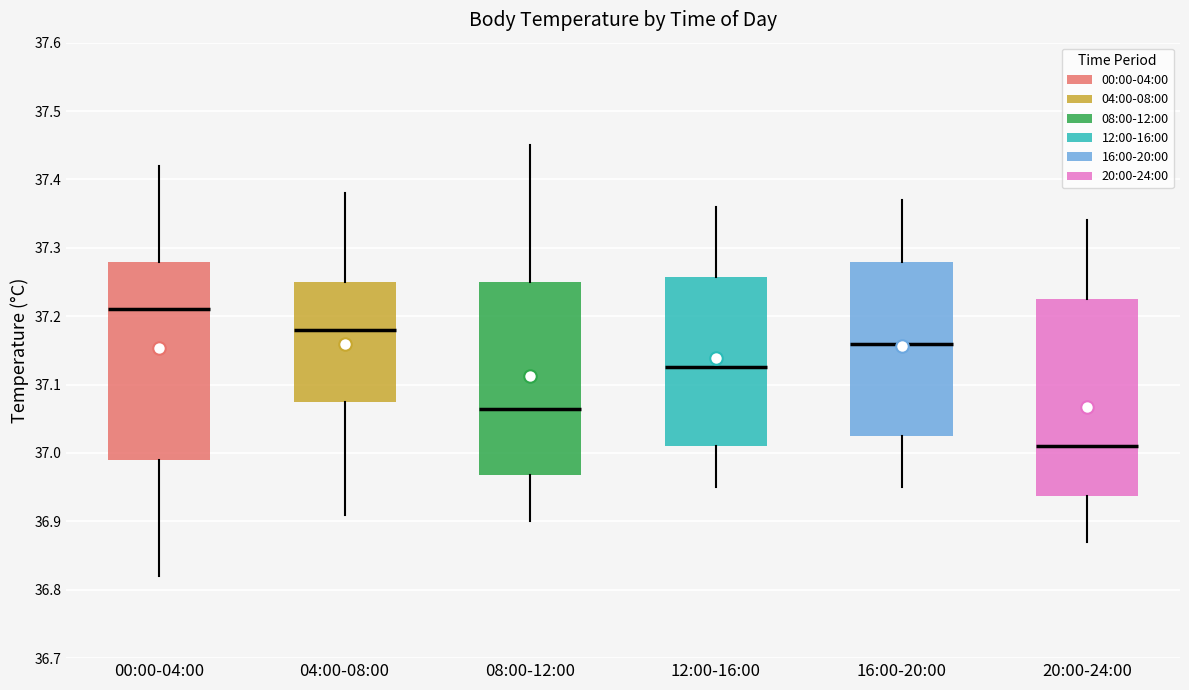

Where does the median line of the box for 12:00-16:00 sit on the y-axis? The values are not printed on the chart, so give them approximately, as read against the axis.

37.13